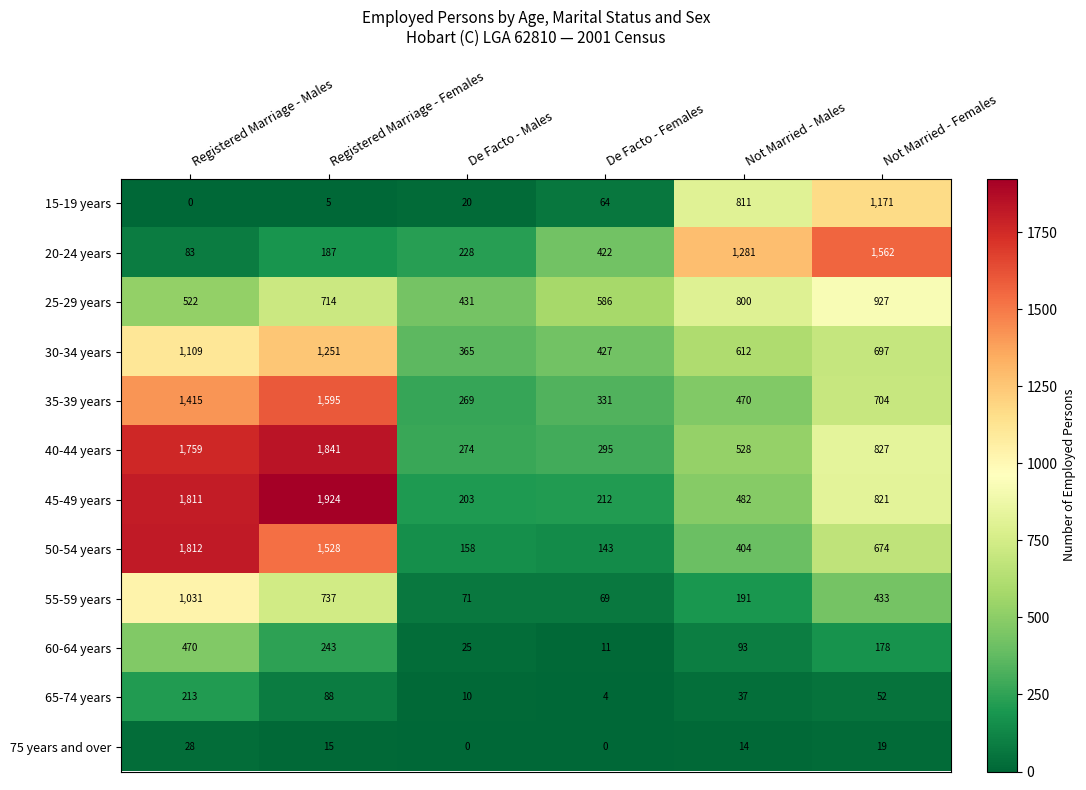

At how many categories does at least one series exceed 52?

6